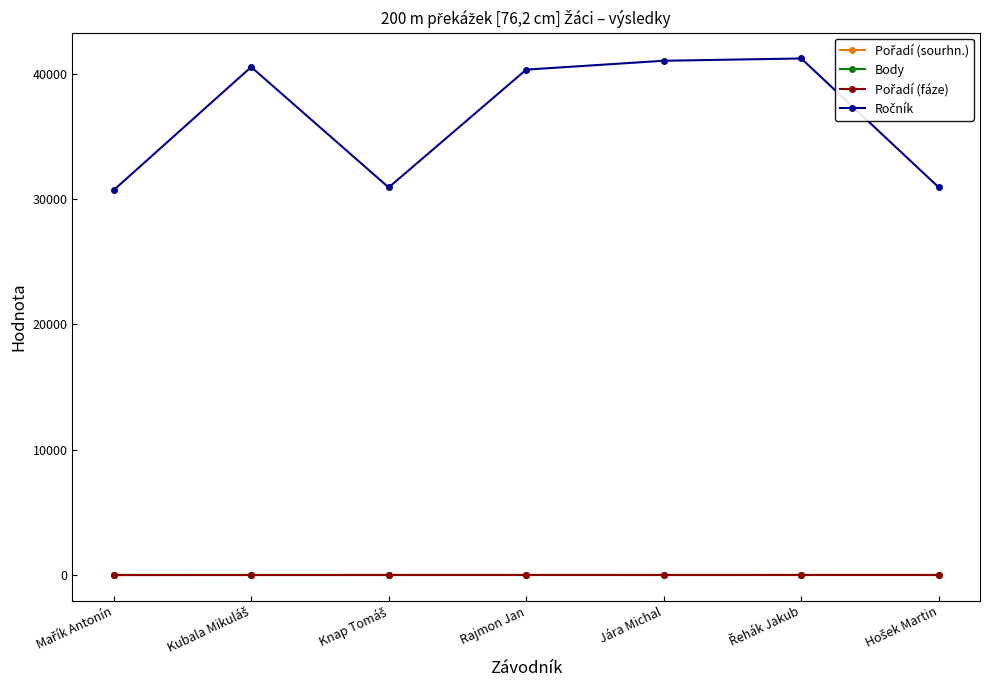

At how many categories does at least one series exceed 15821?

7